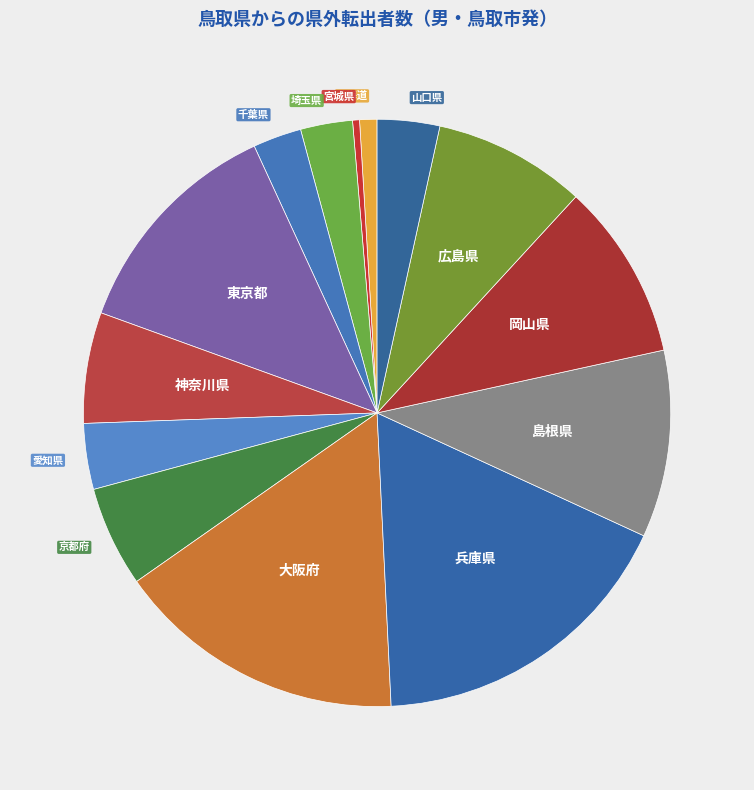

Which category has the smallest portion of the pie?

宮城県